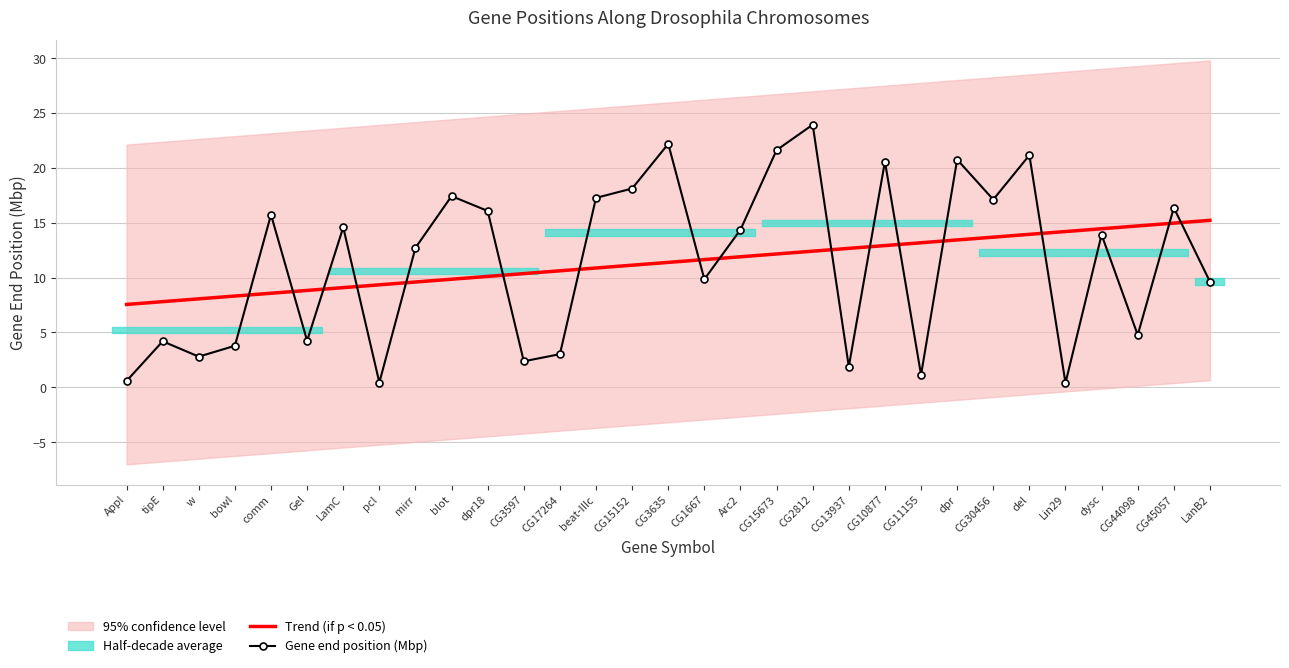

The value of Gene end position (Mbp) at CG1667 is 5.6. True or false?

False